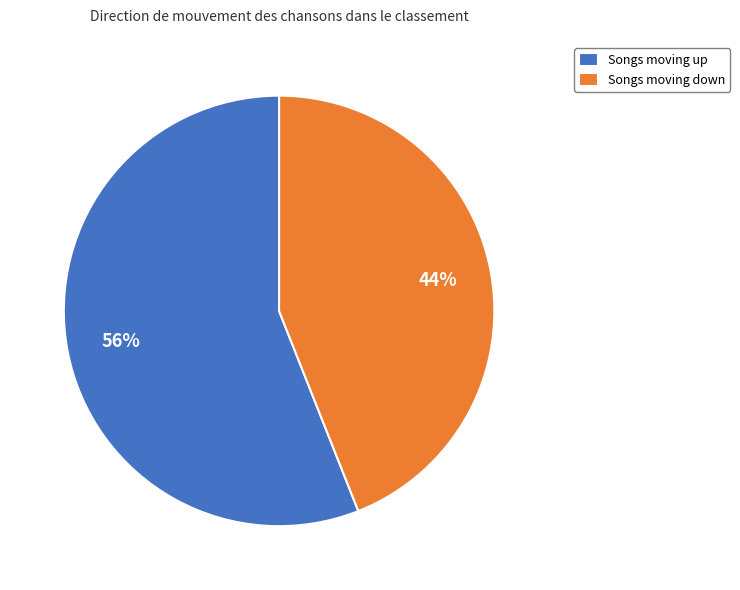

Does Songs moving down account for over 50% of the chart?

No